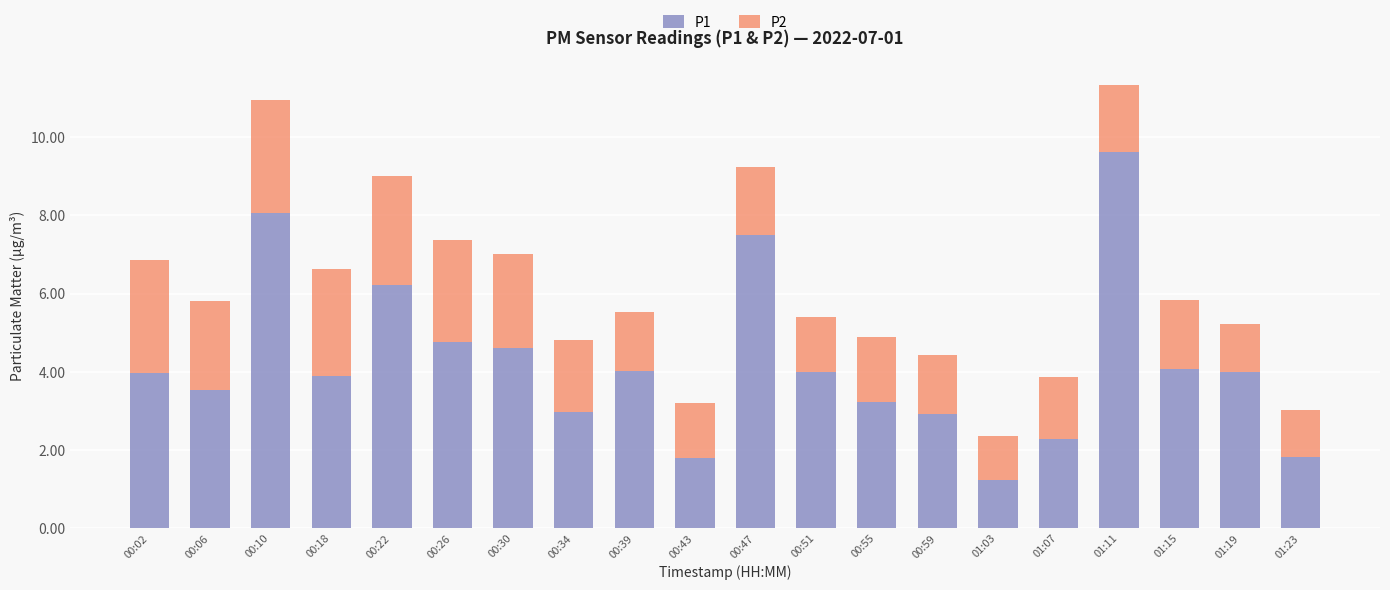

What is the minimum value for P1?

1.2